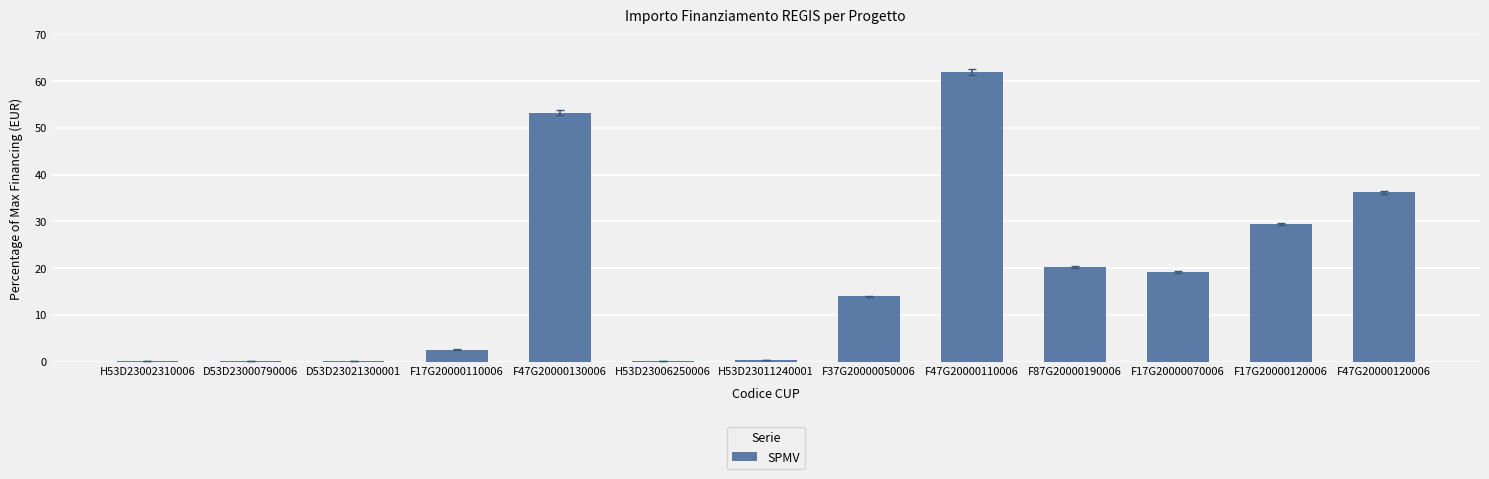

At which category does the chart reach its peak across all series?

F47G20000110006